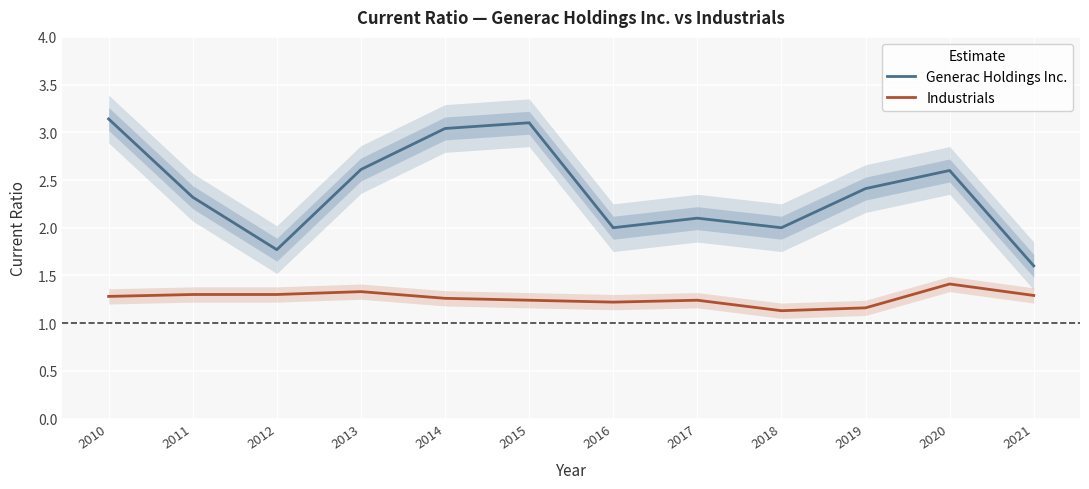

How many lines are shown in the chart?

2